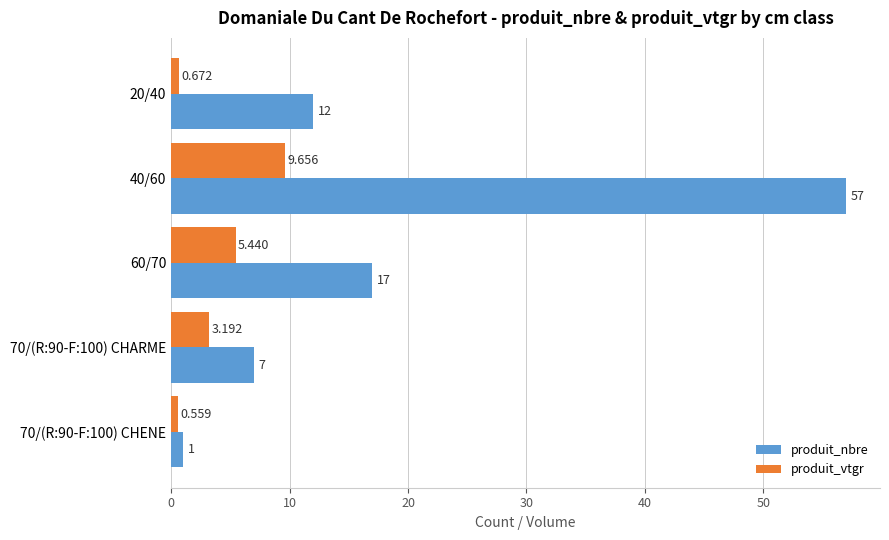

Which series has the widest spread of values?

produit_nbre